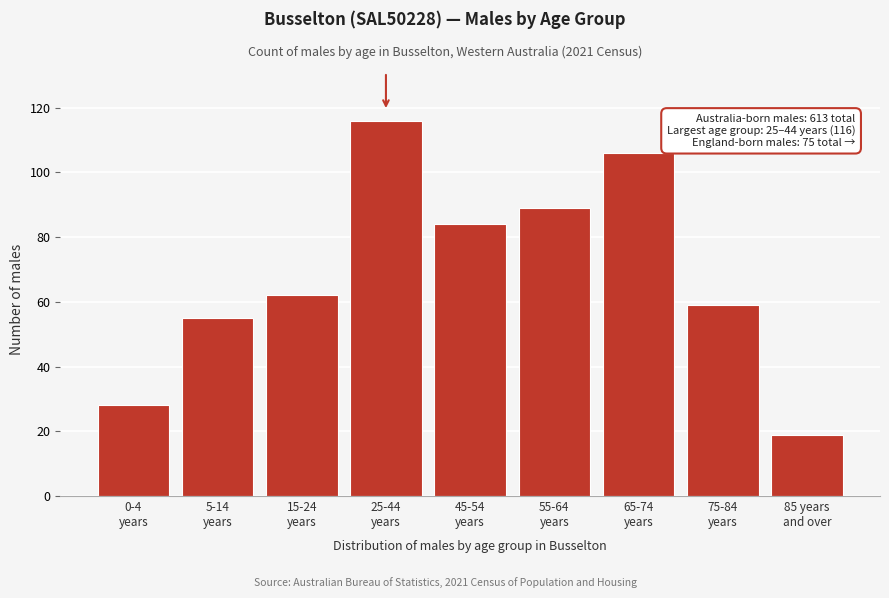

Reading left to right, what are all the values shown in this chart?

28	55	62	116	84	89	106	59	19